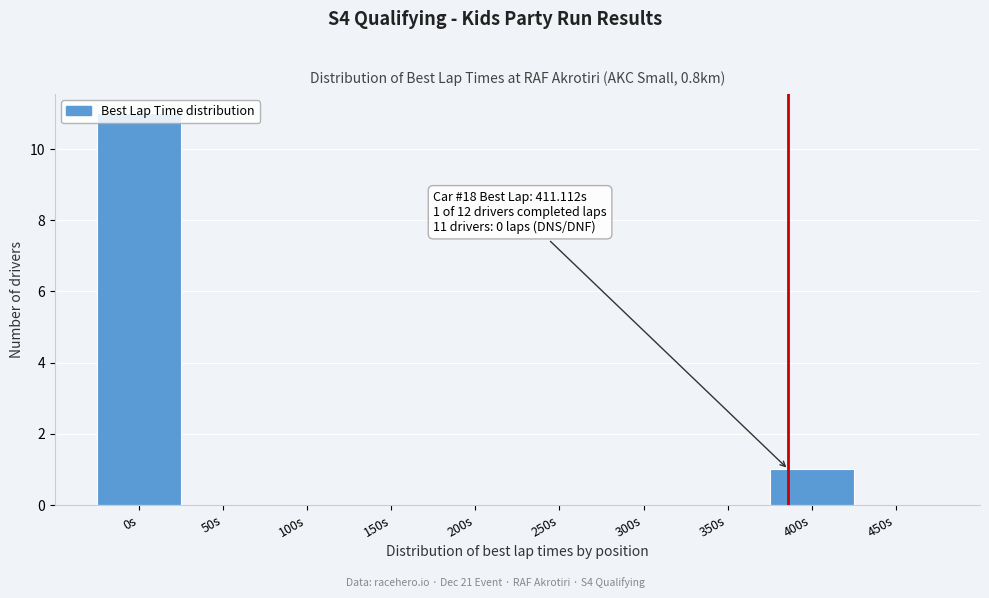

At which label is the value closest to 5?

400s